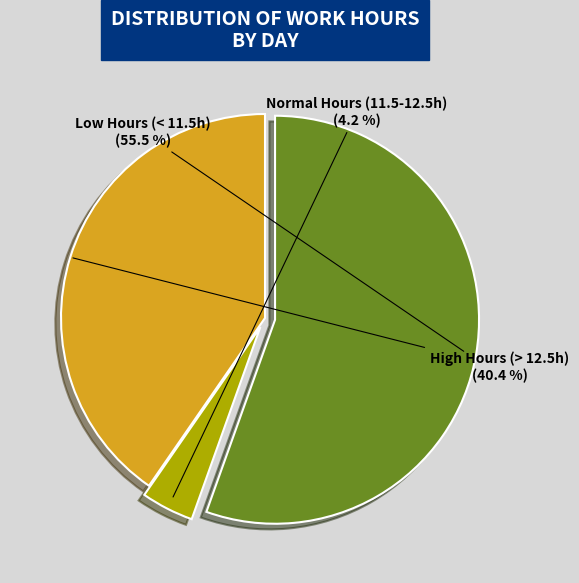

How much of the chart is everything except High Hours (> 12.5h)?

59.6%